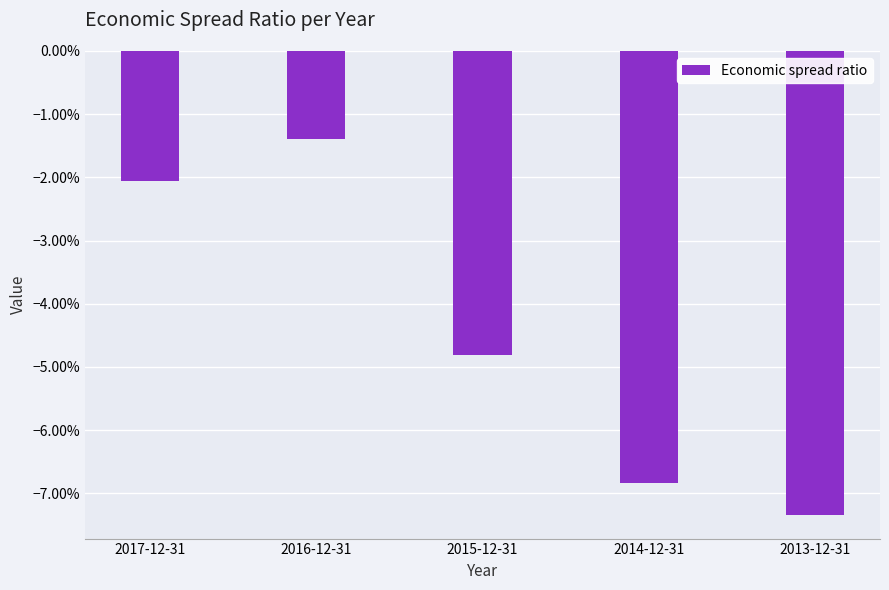

At which label is the value closest to 0?

2016-12-31